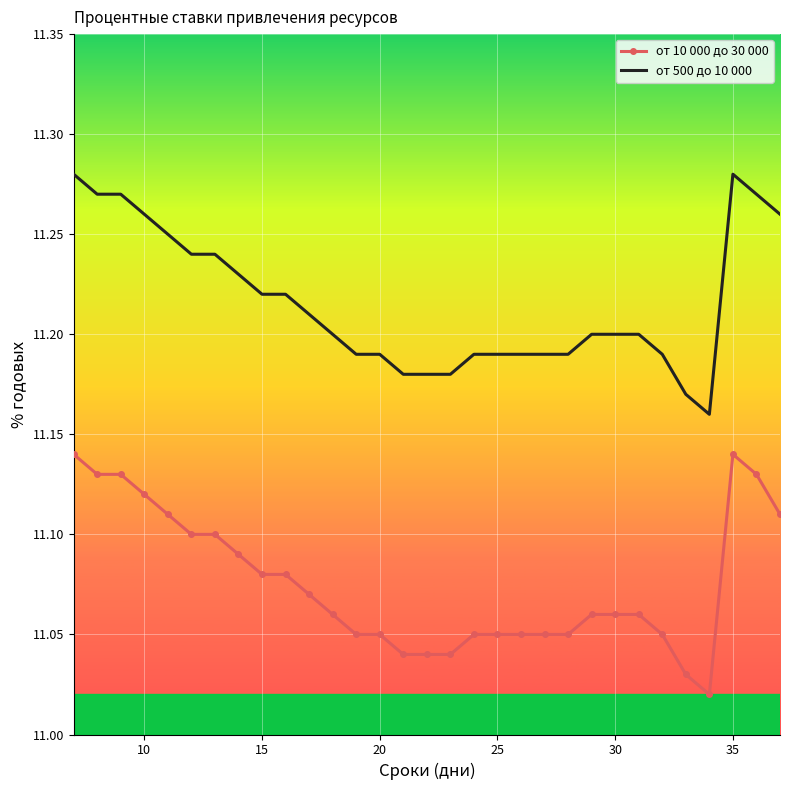

True or false: от 500 до 10 000 and от 10 000 до 30 000 cross at least once.

False